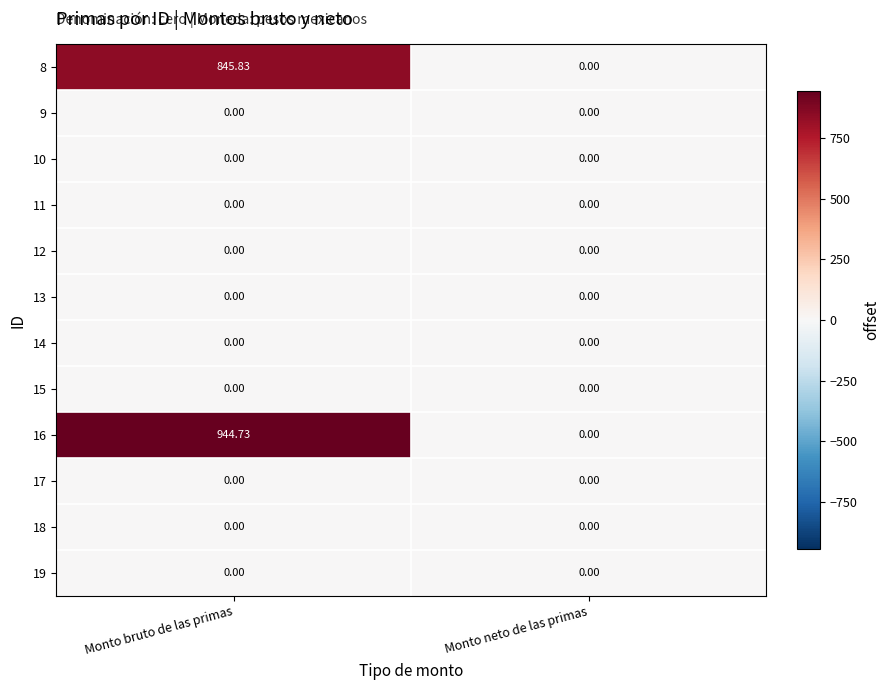

Which category has the highest value across all series?

Monto bruto de las primas